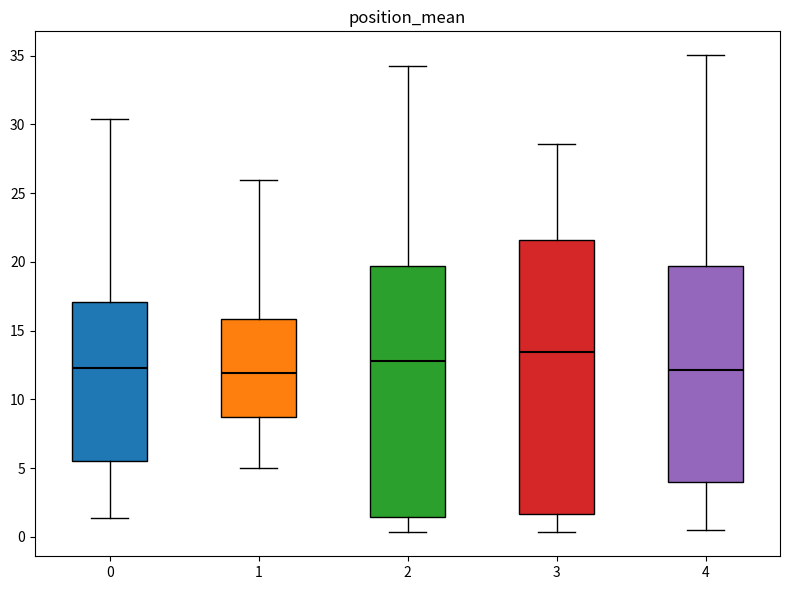

Where is the lower edge of the box at x = 3 on the y-axis? The values are not printed on the chart, so give them approximately, as read against the axis.

1.5